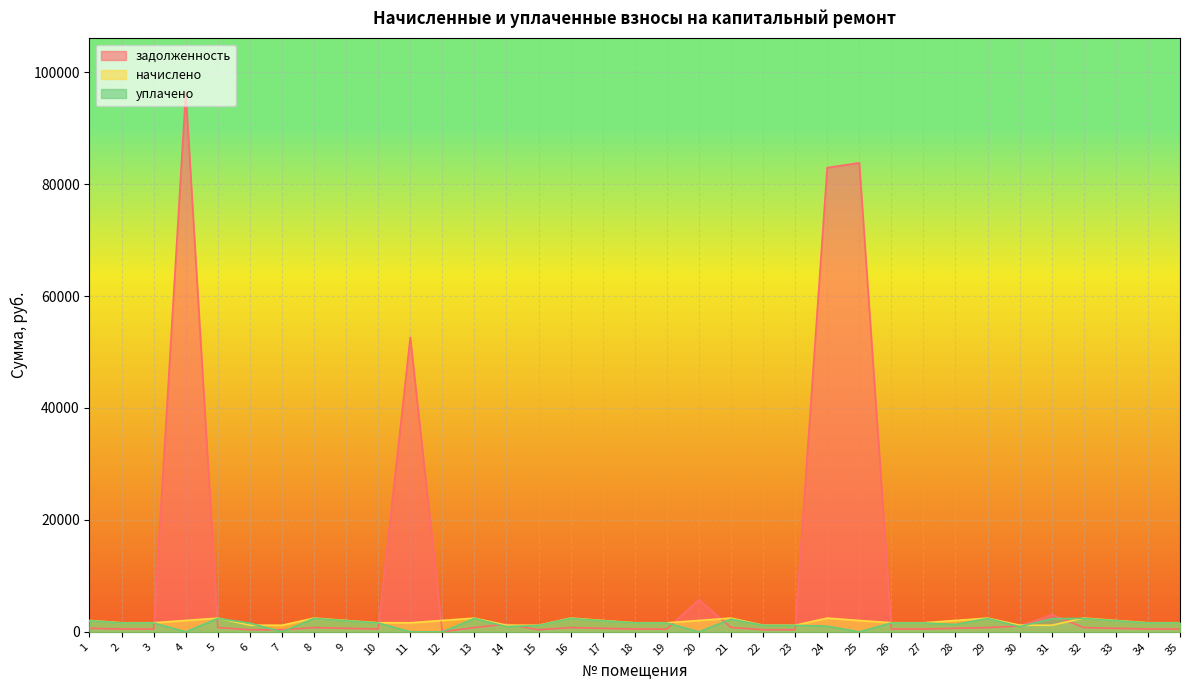

Which series has the largest range (max minus min)?

задолженность